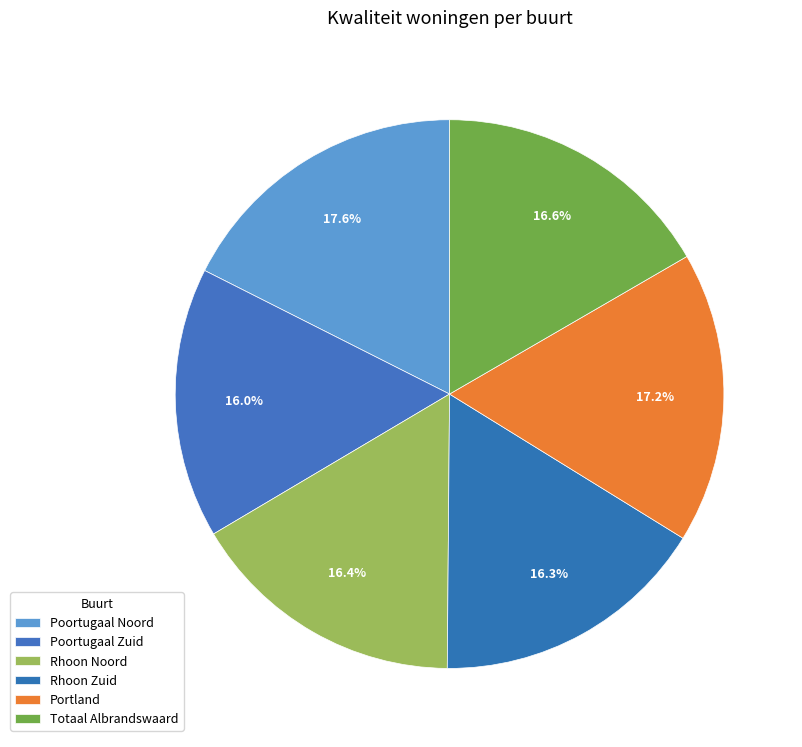

True or false: Rhoon Zuid accounts for 16% of the total.

True